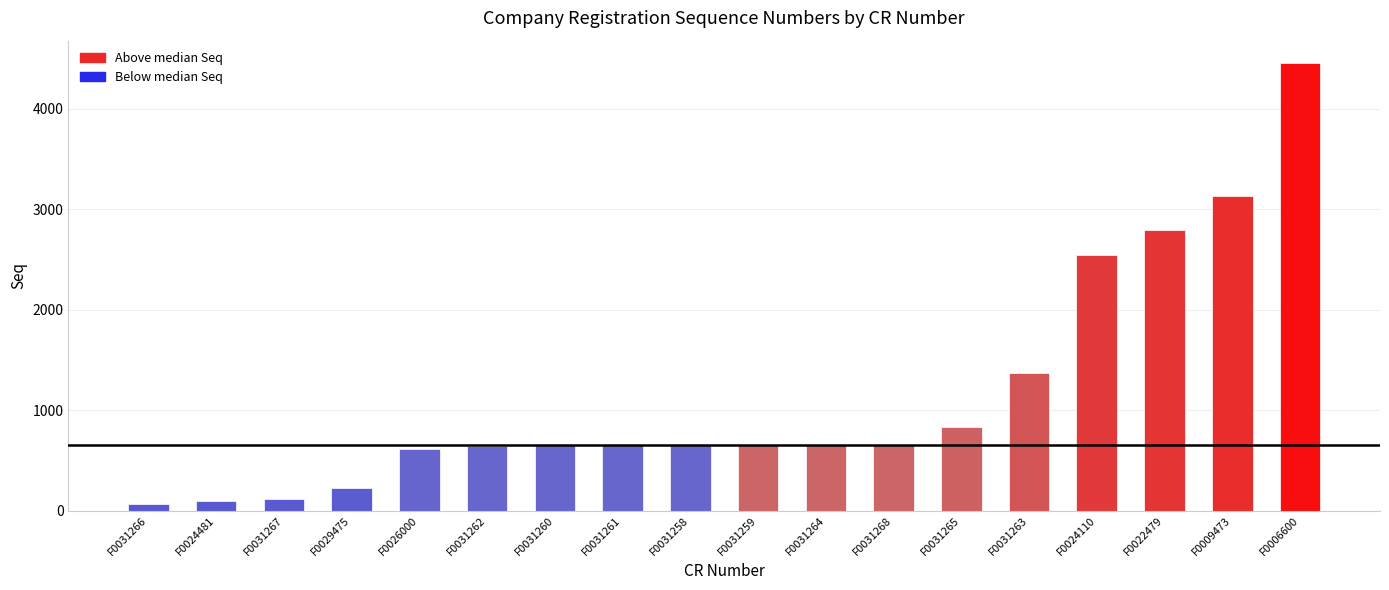

What is the label of the 10th bar from the right?

F0031258